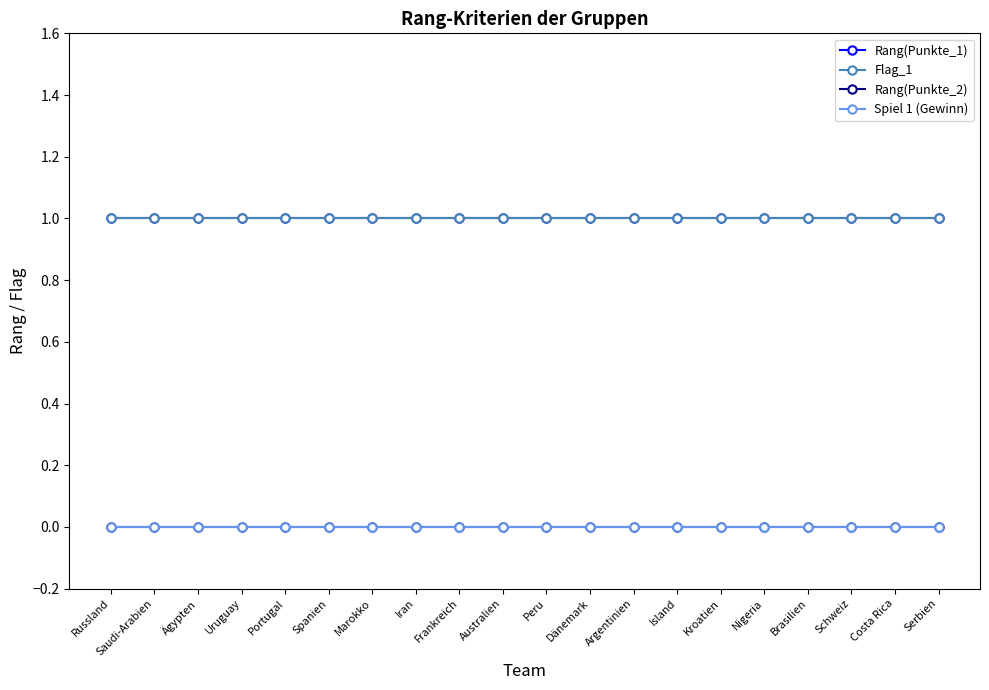

Which category has the highest value in the Rang(Punkte_1) series?

Russland